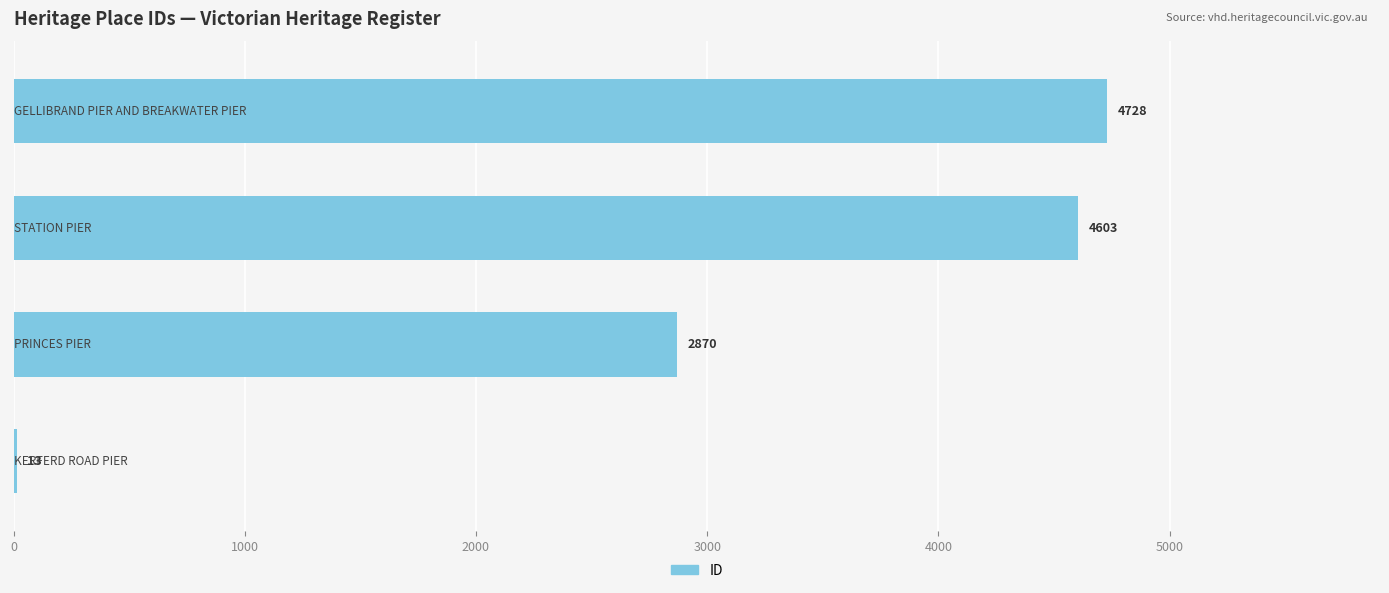

What is the sum of all values?

12214